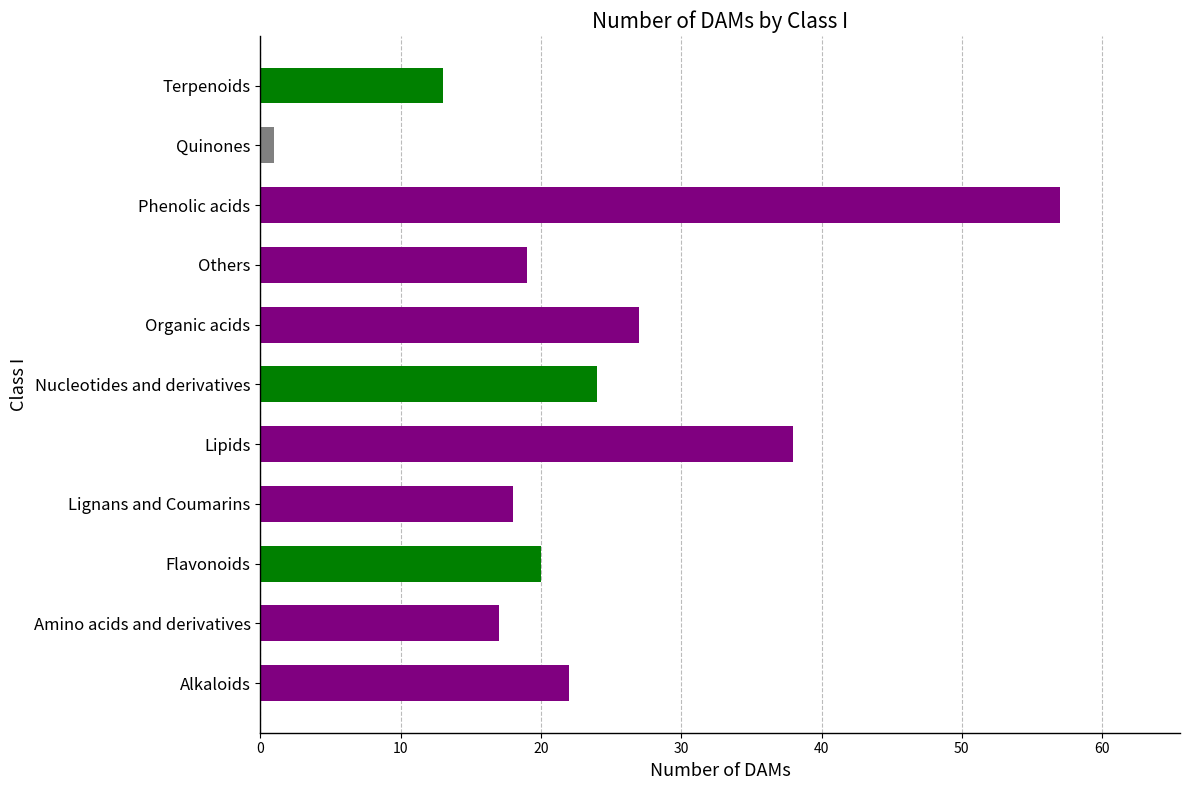

The value at Lipids is 63. True or false?

False